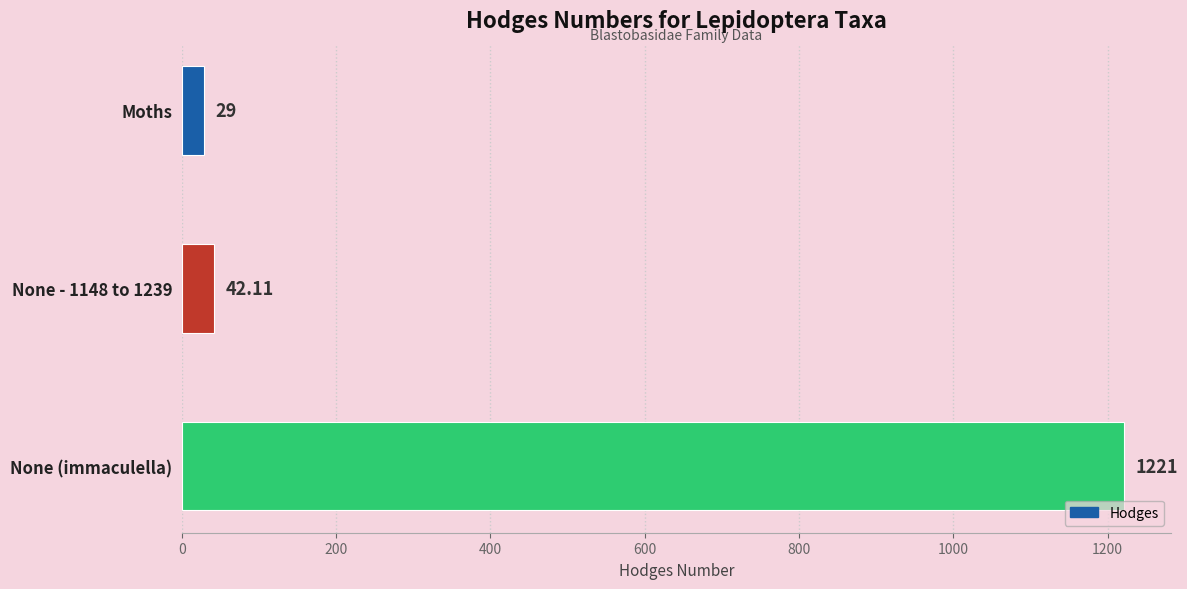

What is the difference between the values at Moths and None (immaculella)?

1192.0